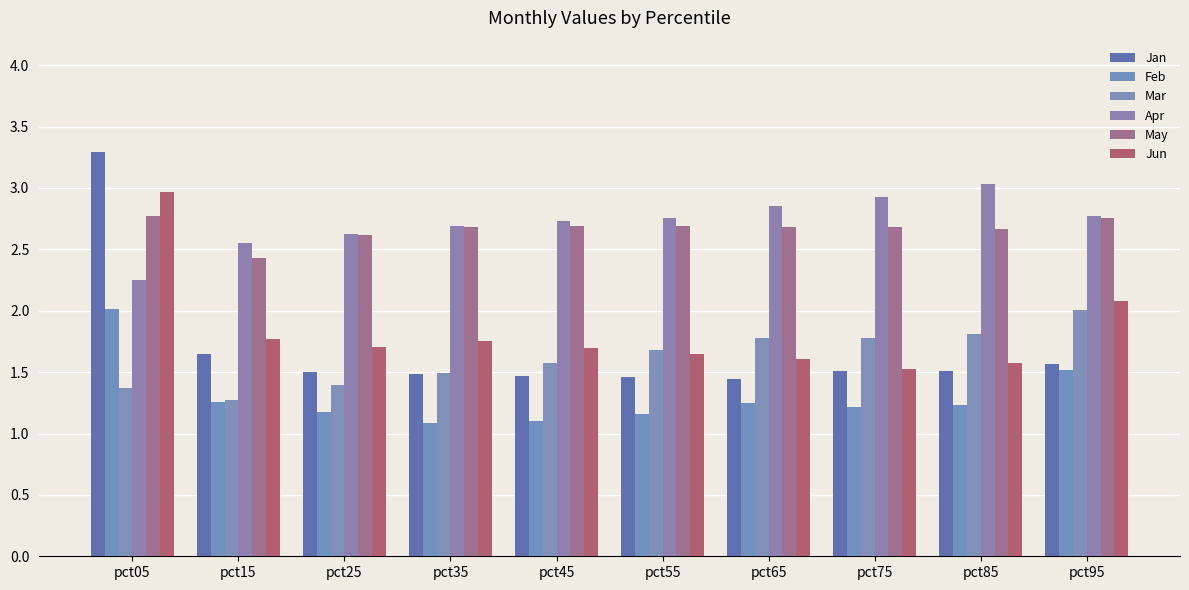

Where is May nearest to the value 2?

pct15